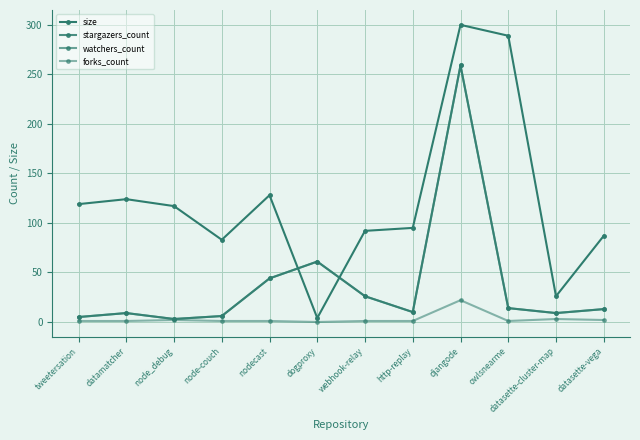

At which category is the sum across all series the highest?

djangode